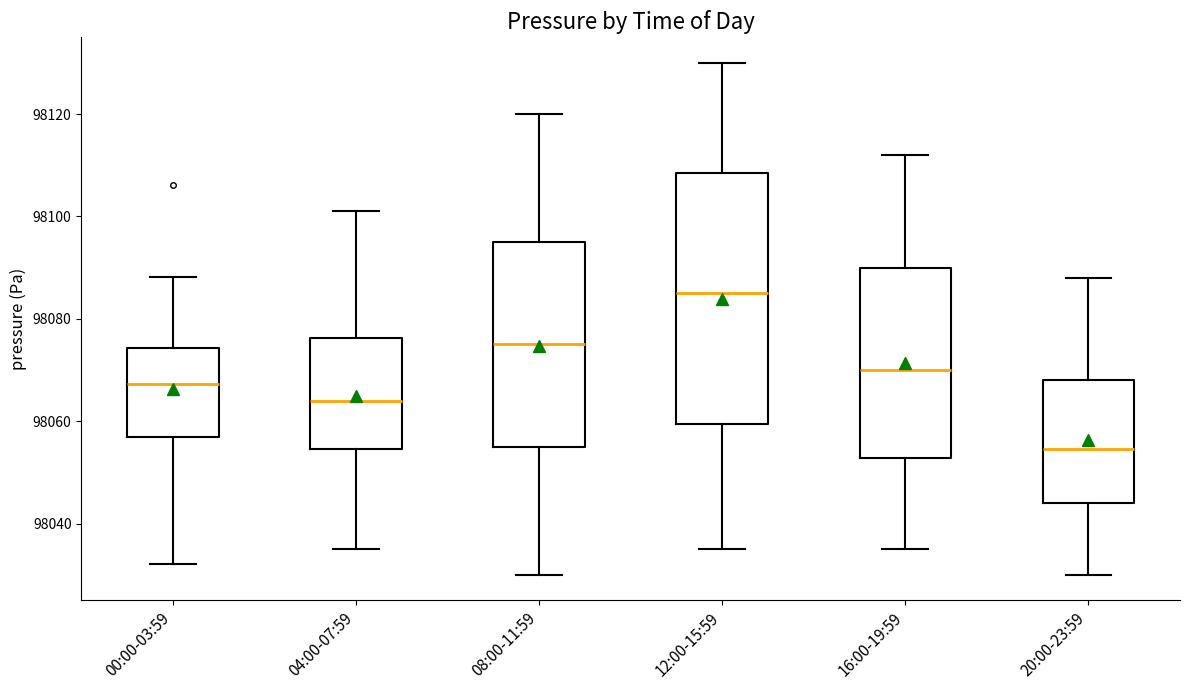

Reading left to right, read every box against the y-axis: the position of its median line, the range the box covers, and the ends of its whiskers. The values are not printed on the chart, so give them approximately, as read against the axis.

00:00-03:59: median 98068, box 98056 to 98074, whiskers 98032 to 98088
04:00-07:59: median 98064, box 98054 to 98076, whiskers 98036 to 98102
08:00-11:59: median 98076, box 98056 to 98096, whiskers 98030 to 98120
12:00-15:59: median 98086, box 98060 to 98108, whiskers 98036 to 98130
16:00-19:59: median 98070, box 98052 to 98090, whiskers 98036 to 98112
20:00-23:59: median 98054, box 98044 to 98068, whiskers 98030 to 98088